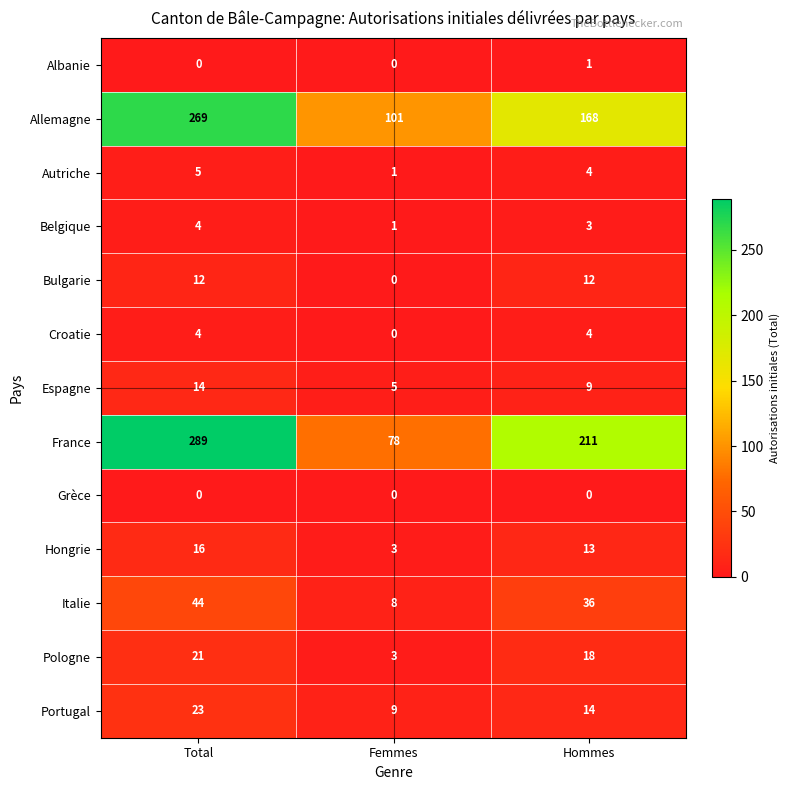

The Espagne series shows 14 at Total. True or false?

True